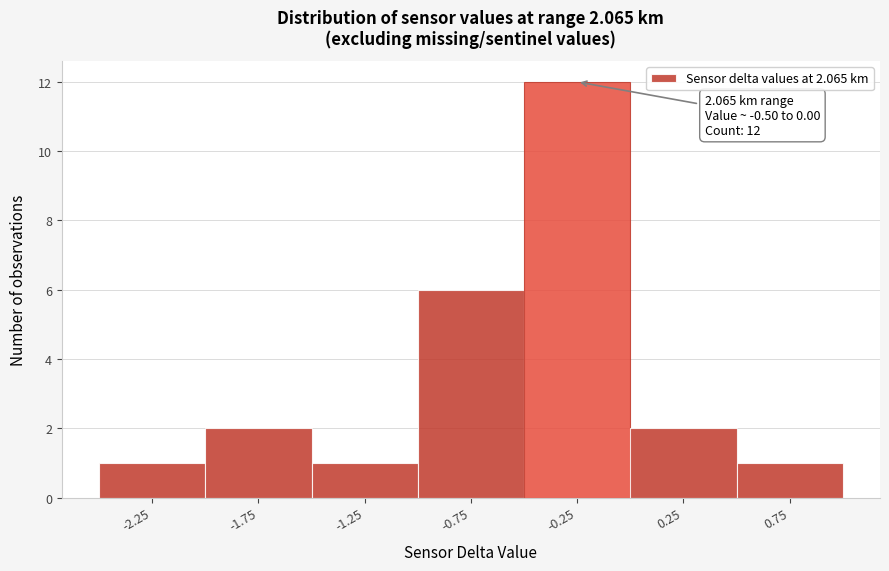

Which range on the x-axis has the tallest bar?

-0.5 to 0.0